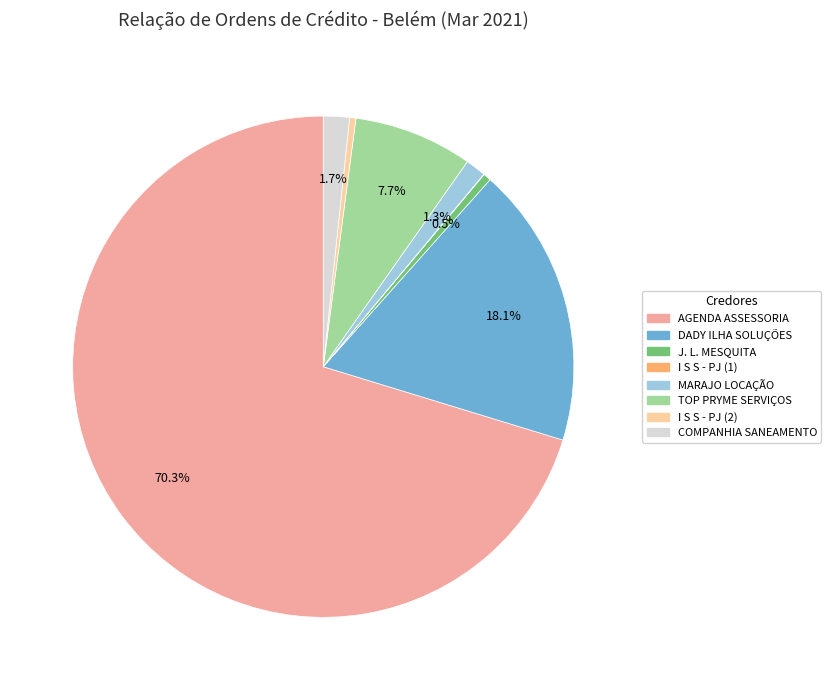

Is there a majority slice in this chart?

Yes